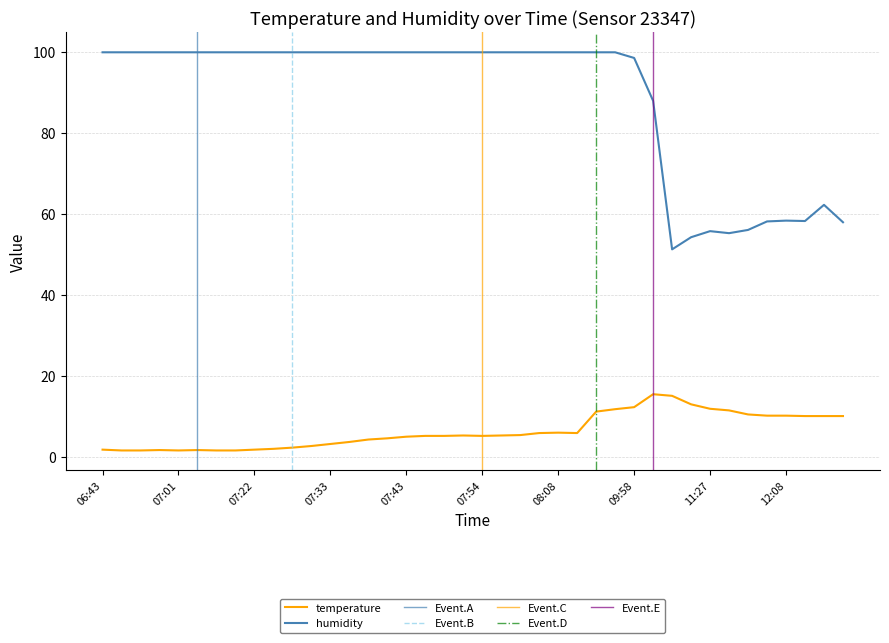

What is the lowest value of the temperature series?

1.5